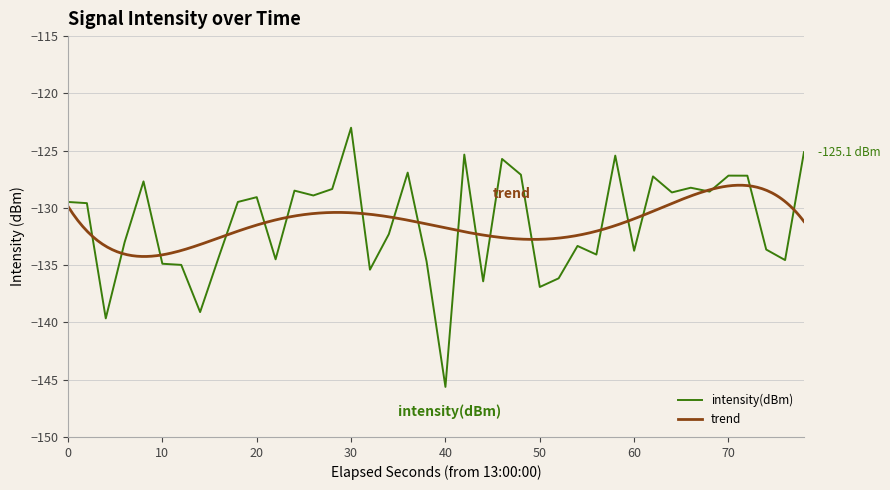

Reading left to right, transcribe all the data shown in this chart.

-129.5	-129.6	-139.6	-133.0	-127.7	-134.9	-135.0	-139.1	-134.2	-129.5	-129.1	-134.5	-128.5	-128.9	-128.3	-123.0	-135.4	-132.3	-126.9	-134.7	-145.6	-125.3	-136.4	-125.7	-127.1	-136.9	-136.1	-133.3	-134.1	-125.4	-133.7	-127.3	-128.6	-128.2	-128.6	-127.2	-127.2	-133.6	-134.6	-125.1